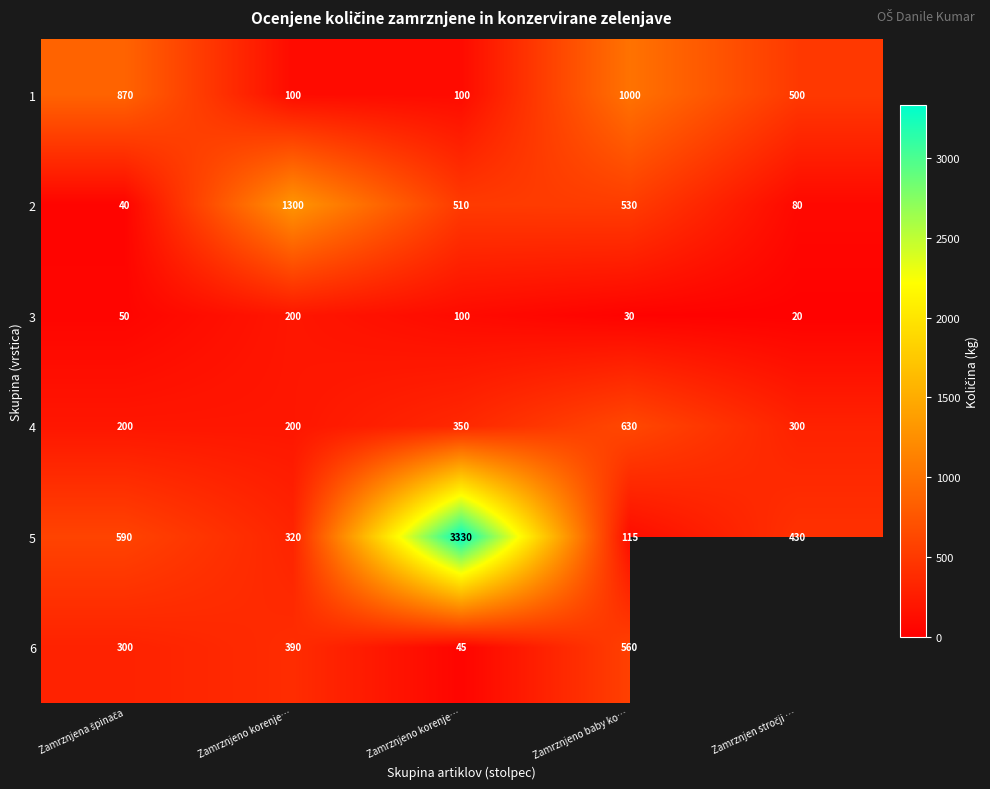

What is the difference between the second highest and minimum values in the 1 series?

770.0